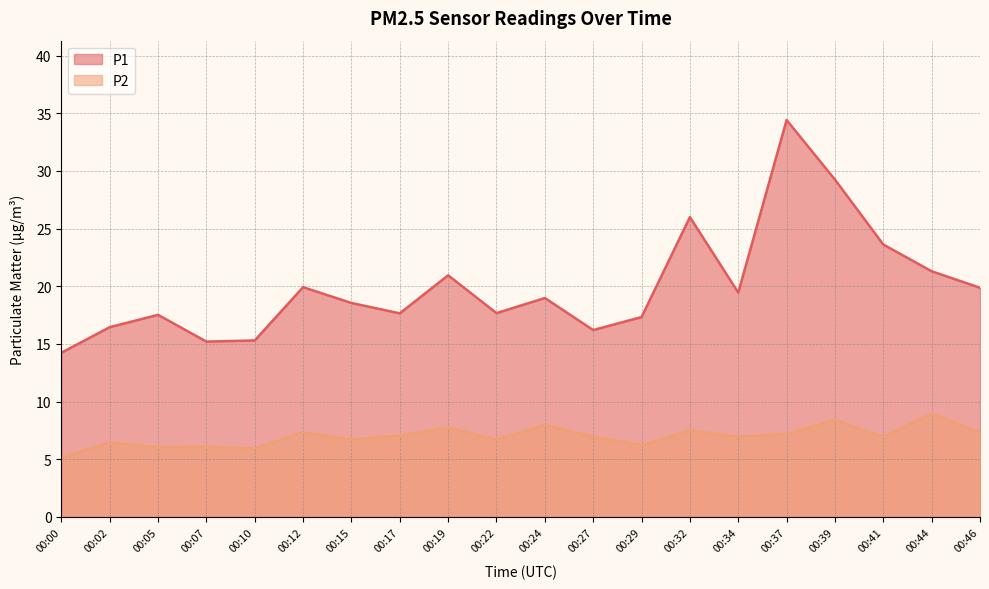

True or false: P2 has a value of 8.9 at 00:44.

True